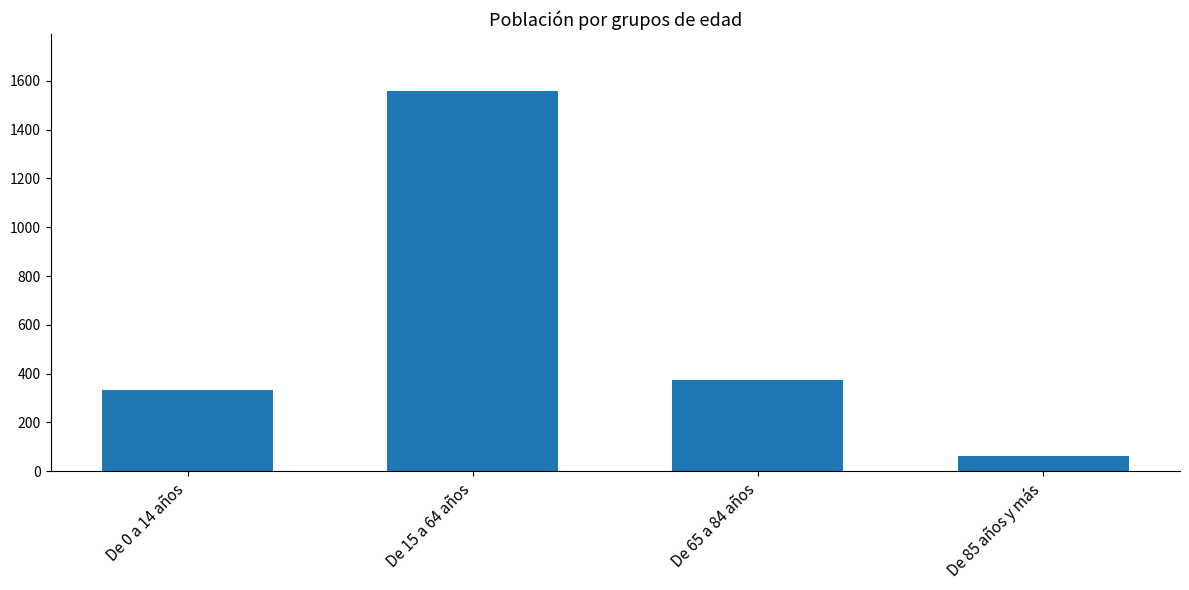

Reading left to right, extract all data points from this chart.

De 0 a 14 años=334	De 15 a 64 años=1558	De 65 a 84 años=374	De 85 años y más=62